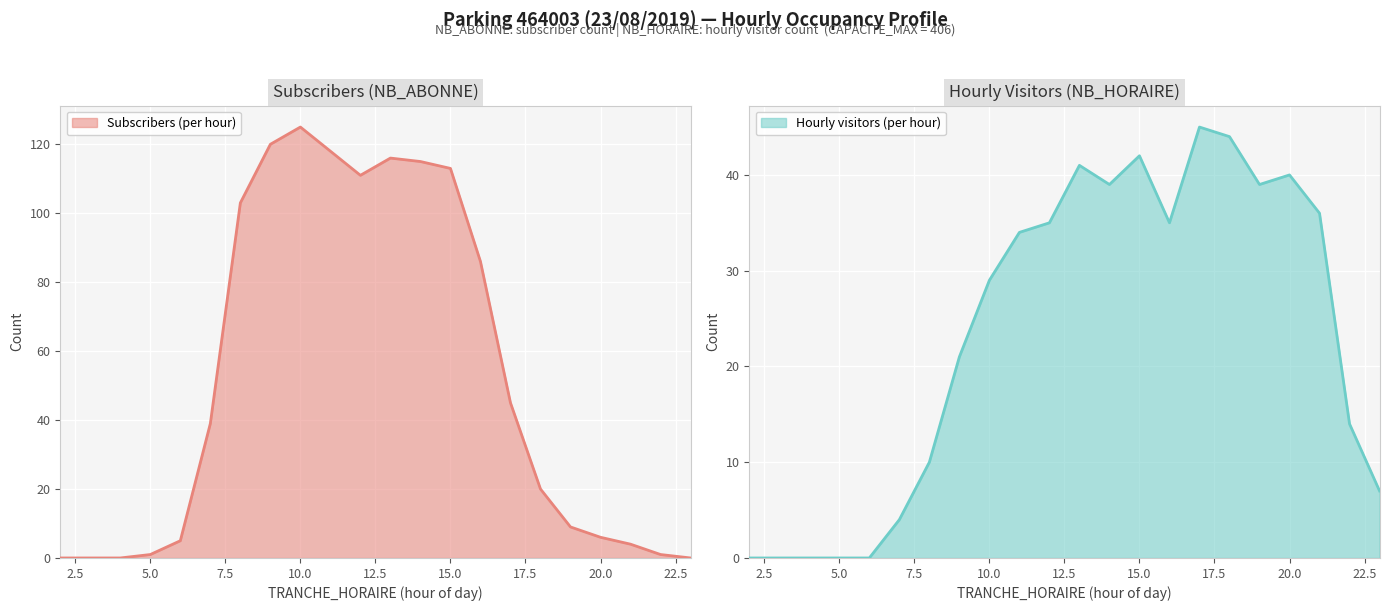

At which label does NB_ABONNE first exceed 39?

8